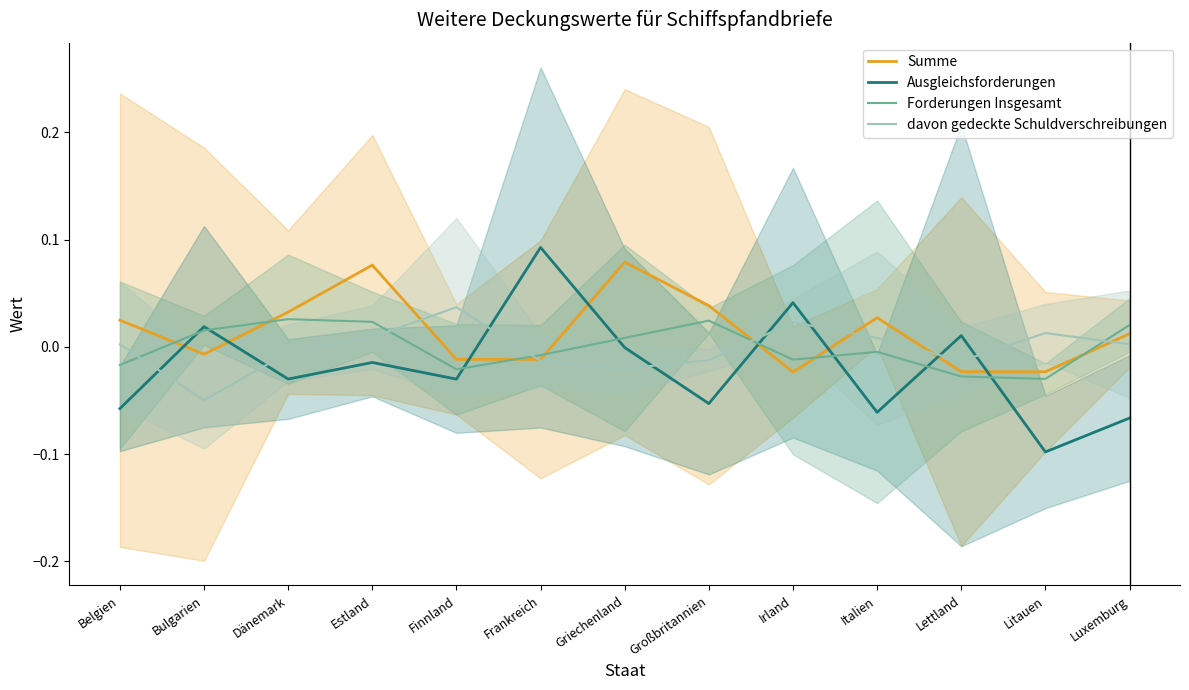

Where is the first local maximum for Summe?

Estland